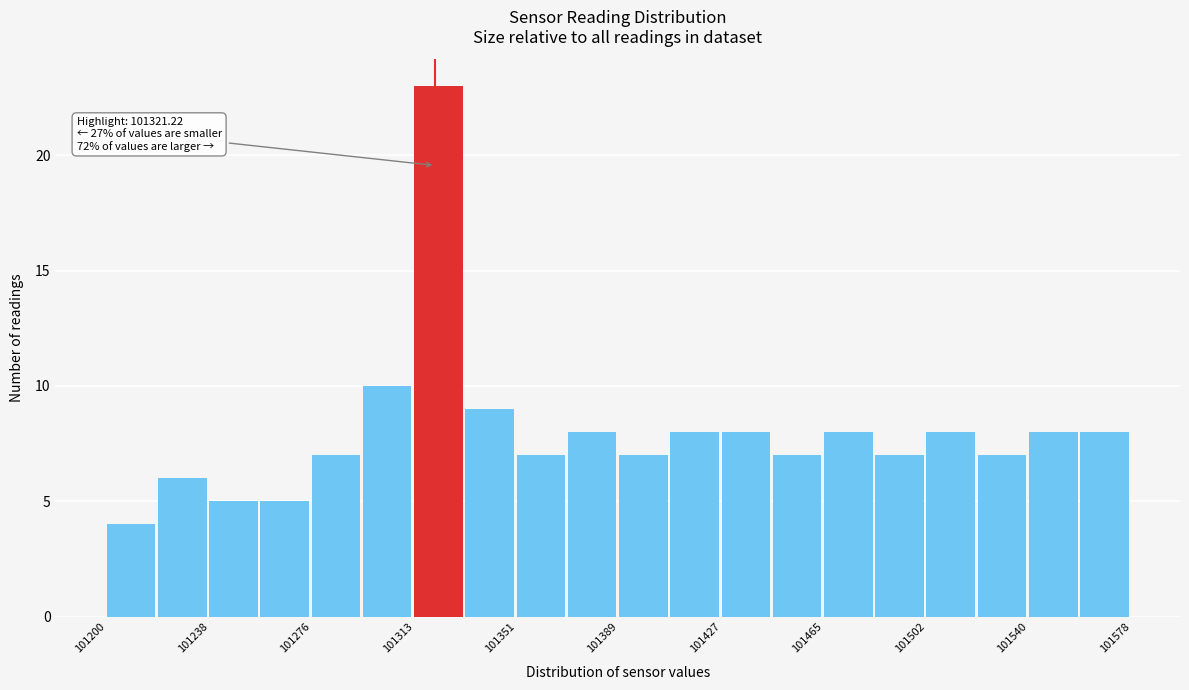

Around what value on the x-axis is the tallest bar? Give the approximate position of its centre, as read against the axis.

101320